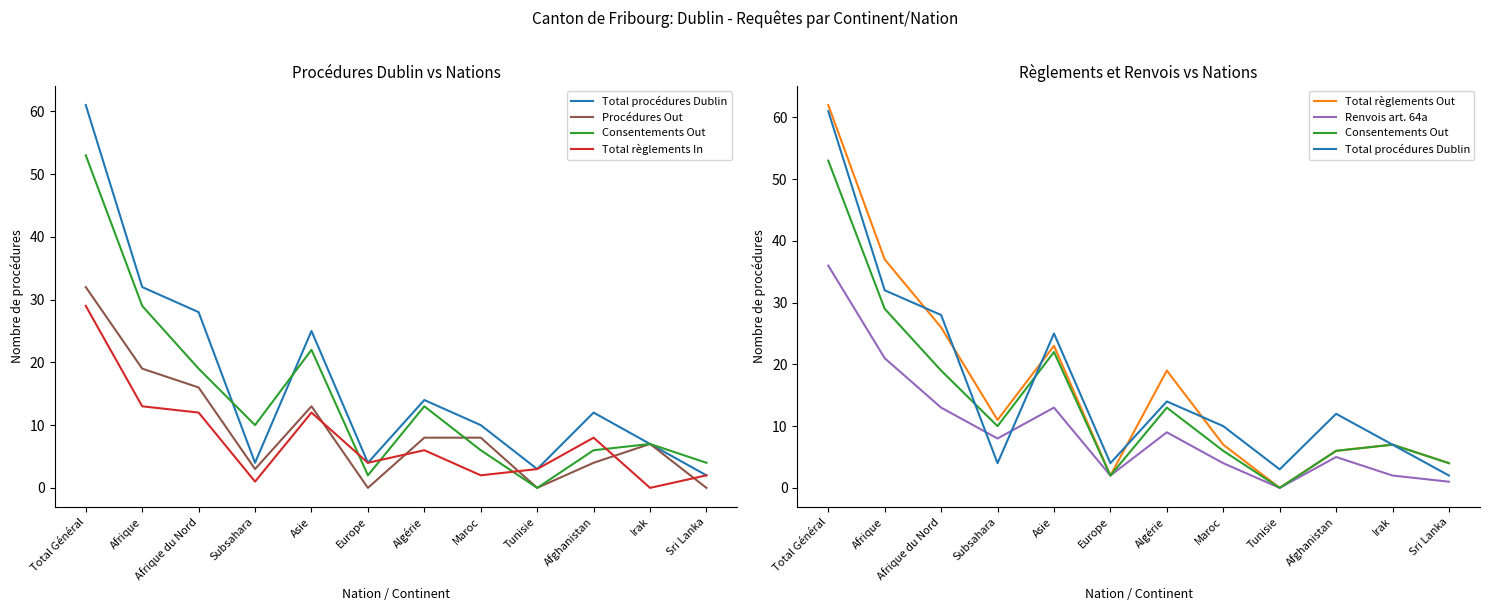

Reading left to right, extract all data points from this chart.

Total procédures Dublin: Total Général=61	Afrique=32	Afrique du Nord=28	Subsahara=4	Asie=25	Europe=4	Algérie=14	Maroc=10	Tunisie=3	Afghanistan=12	Irak=7	Sri Lanka=2
Procédures Out: Total Général=32	Afrique=19	Afrique du Nord=16	Subsahara=3	Asie=13	Europe=0	Algérie=8	Maroc=8	Tunisie=0	Afghanistan=4	Irak=7	Sri Lanka=0
Consentements Out: Total Général=53	Afrique=29	Afrique du Nord=19	Subsahara=10	Asie=22	Europe=2	Algérie=13	Maroc=6	Tunisie=0	Afghanistan=6	Irak=7	Sri Lanka=4
Total règlements In: Total Général=29	Afrique=13	Afrique du Nord=12	Subsahara=1	Asie=12	Europe=4	Algérie=6	Maroc=2	Tunisie=3	Afghanistan=8	Irak=0	Sri Lanka=2
Total règlements Out: Total Général=62	Afrique=37	Afrique du Nord=26	Subsahara=11	Asie=23	Europe=2	Algérie=19	Maroc=7	Tunisie=0	Afghanistan=6	Irak=7	Sri Lanka=4
Renvois art. 64a: Total Général=36	Afrique=21	Afrique du Nord=13	Subsahara=8	Asie=13	Europe=2	Algérie=9	Maroc=4	Tunisie=0	Afghanistan=5	Irak=2	Sri Lanka=1